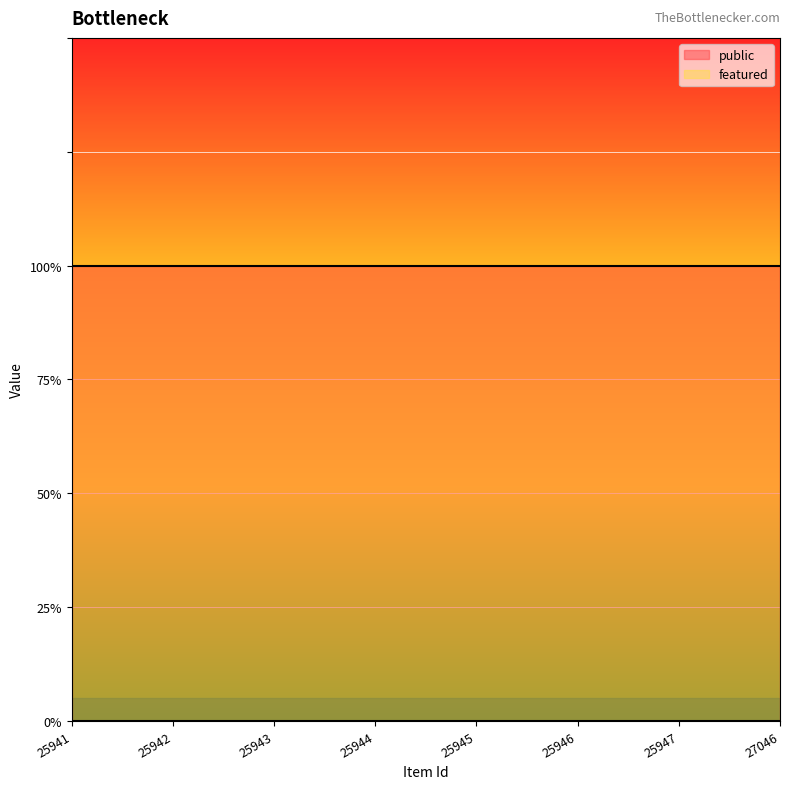

Reading right to left, what are all the values shown in this chart?

public: 27046=1	25947=1	25946=1	25945=1	25944=1	25943=1	25942=1	25941=1
featured: 27046=0	25947=0	25946=0	25945=0	25944=0	25943=0	25942=0	25941=0